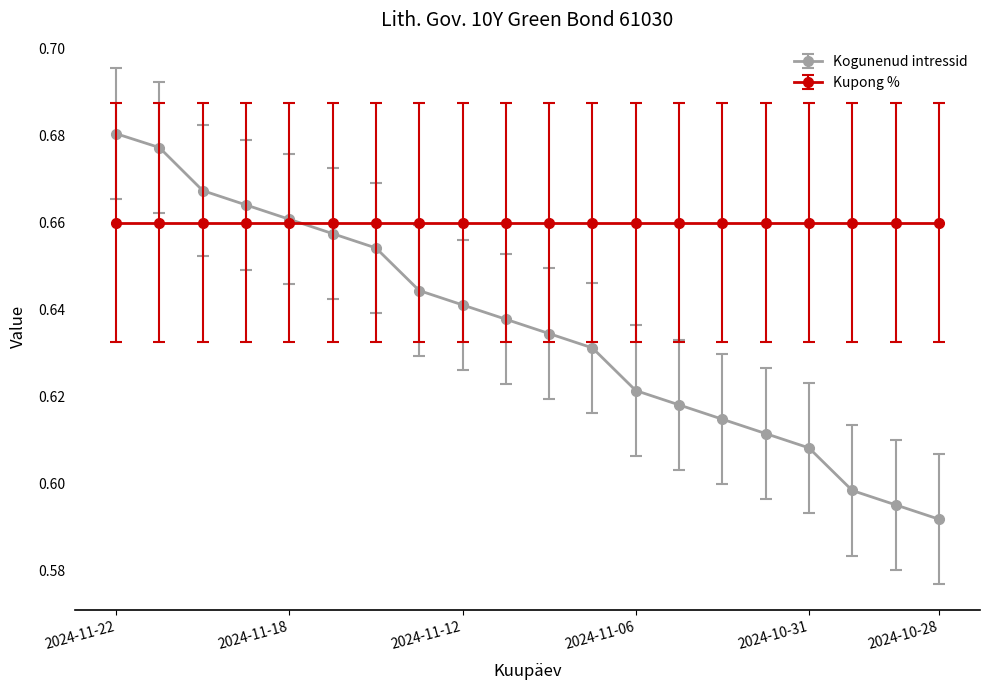

List the series in order of their overall mean, lowest first.

Kogunenud intressid, Kupong %